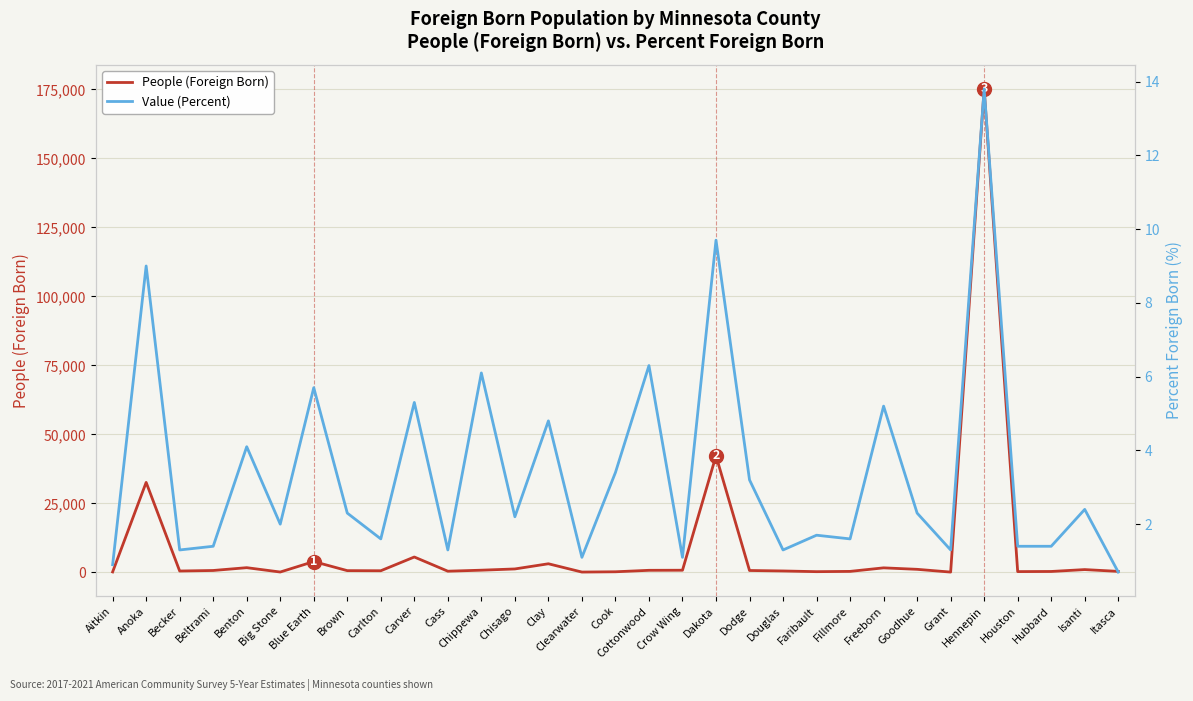

What are all the series names shown in the legend?

People (Foreign Born), Value (Percent)